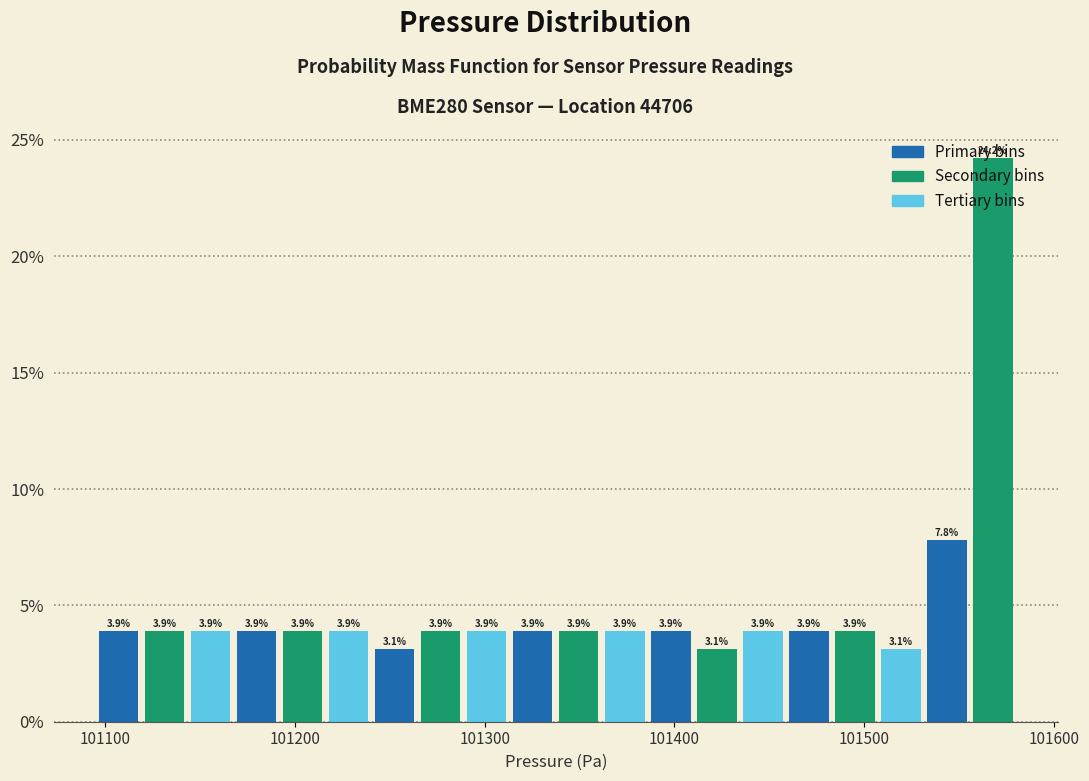

Around what value on the x-axis is the tallest bar? Give the approximate position of its centre, as read against the axis.

101570